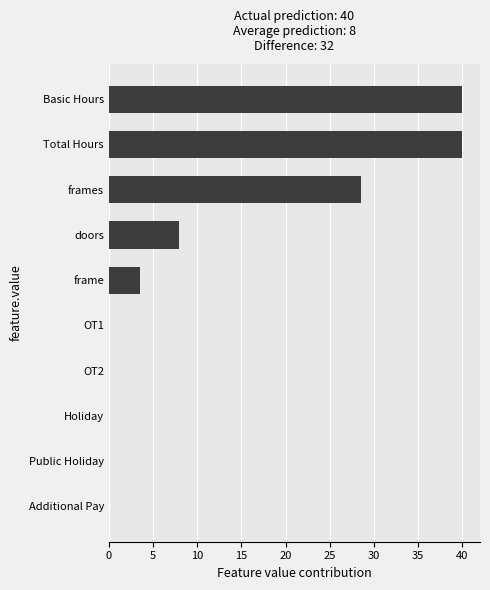

What is the sum of all values?

120.0